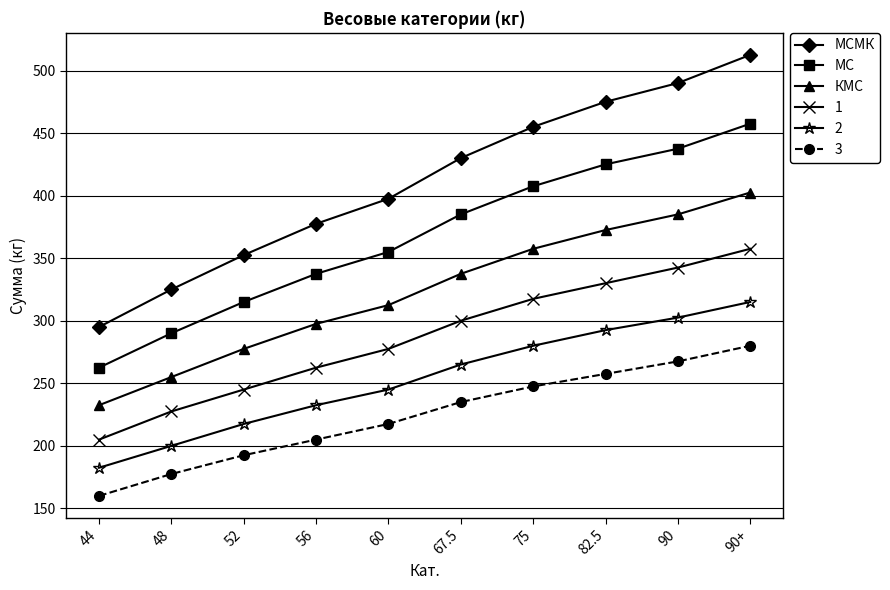

What is the sum of the МСМК values at 82.5 and 75?

930.0